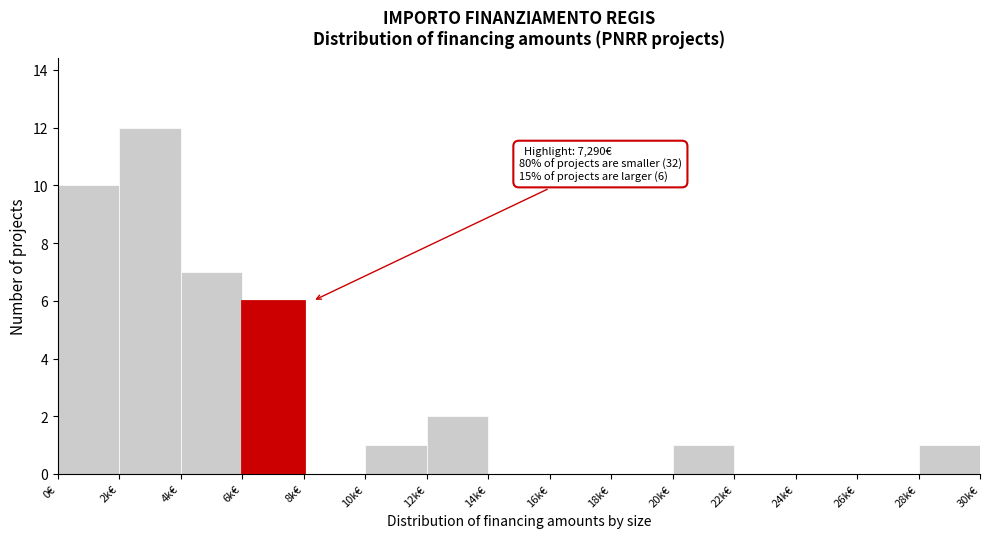

Reading left to right, extract all data points from this chart.

0€=10	2k€=12	4k€=7	6k€=6	8k€=0	10k€=1	12k€=2	14k€=0	16k€=0	18k€=0	20k€=1	22k€=0	24k€=0	26k€=0	28k€=1